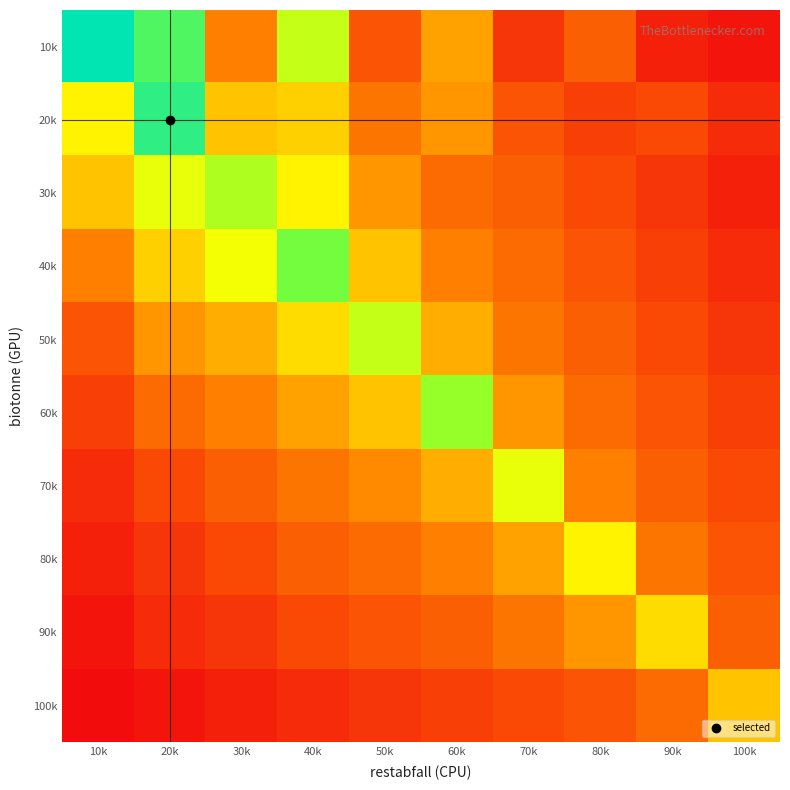

What is the minimum value shown in the chart?

1